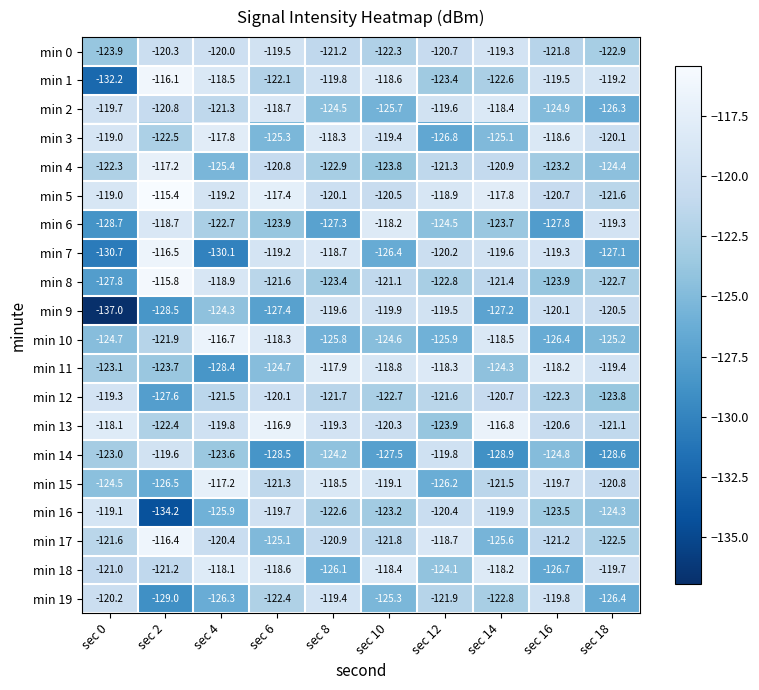

Which category has the lowest value in the min 17 series?

sec 14